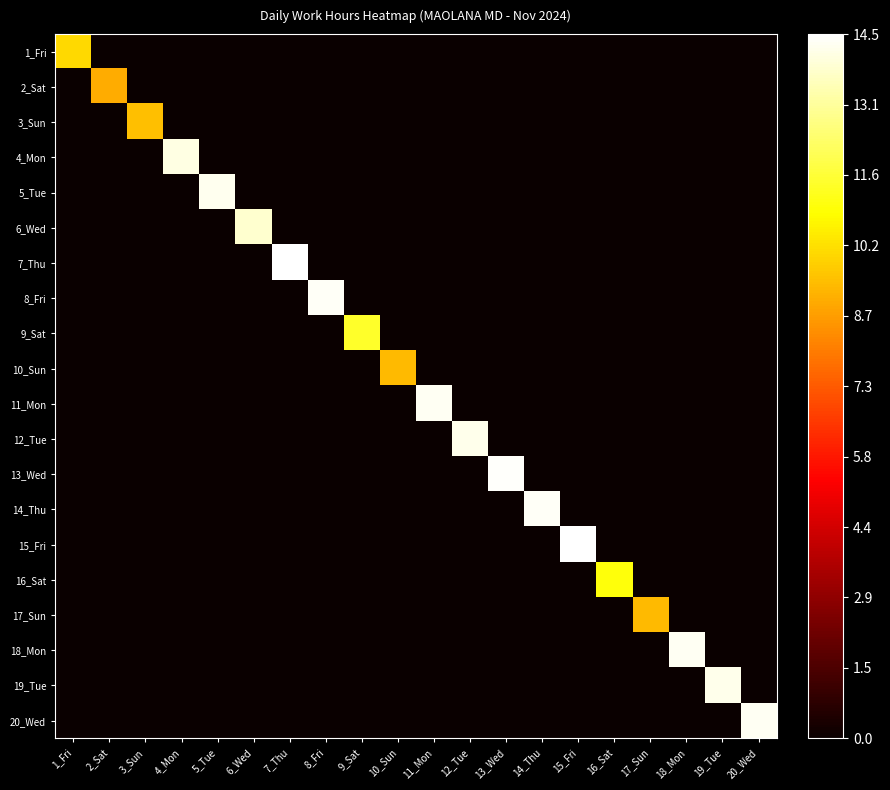

What is the difference between the highest and lowest values at 8_Fri?

14.4